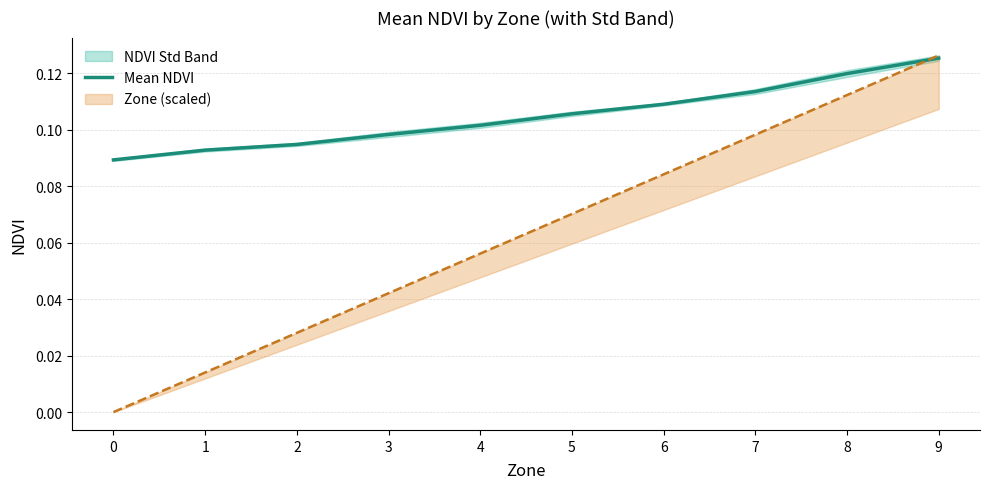

Rank the categories by value from lowest to highest.

0, 1, 2, 3, 4, 5, 6, 7, 8, 9